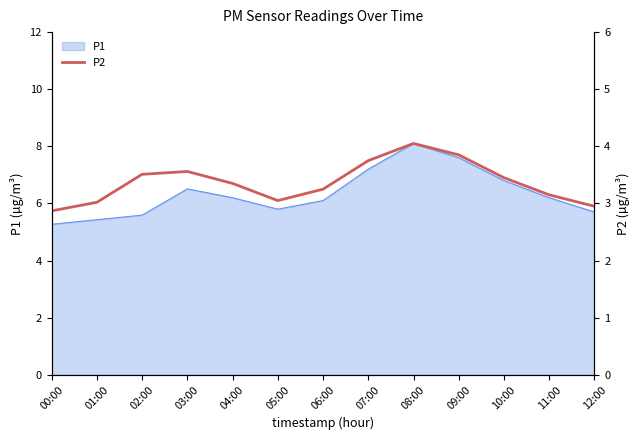

What is the label of the 7th point from the left?

06:00